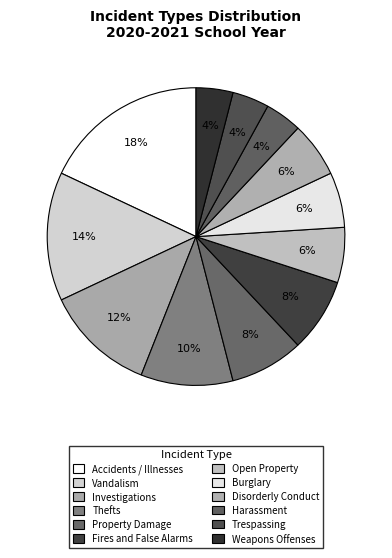

Does Investigations account for over 50% of the chart?

No